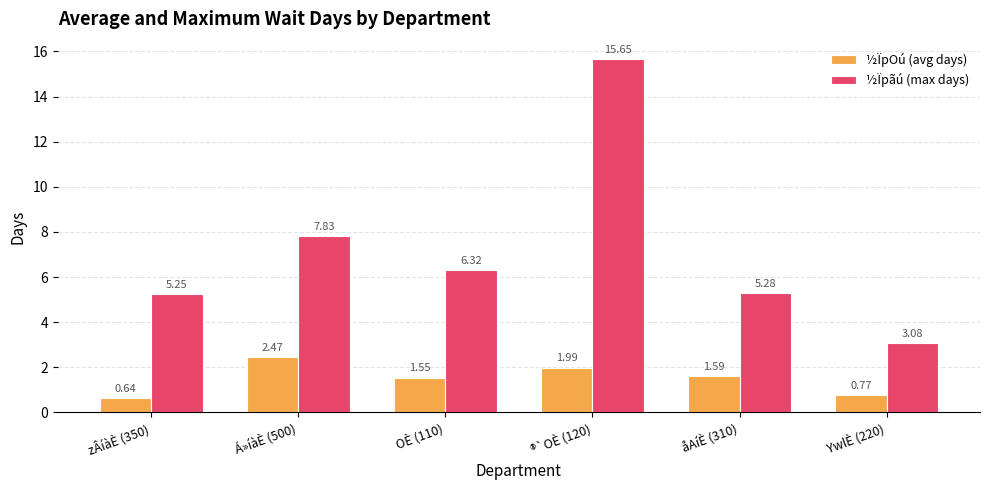

Between ®`OÈ (120) and YwlÈ (220), which series saw the biggest shift?

½Ïpãú (max days)